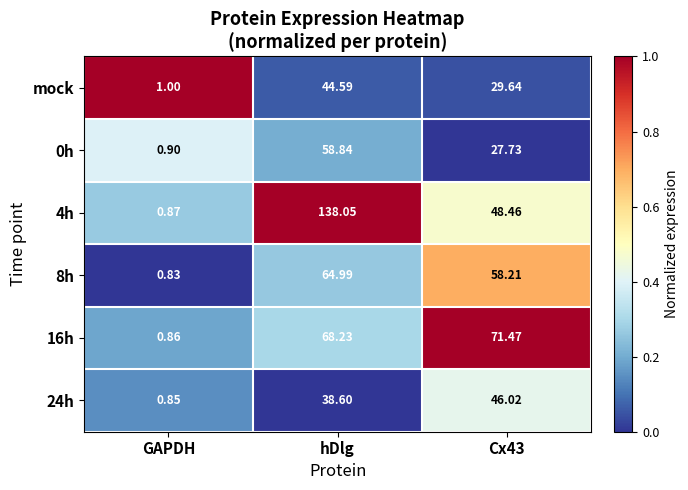

At which label is 24h closest to 23?

hDlg